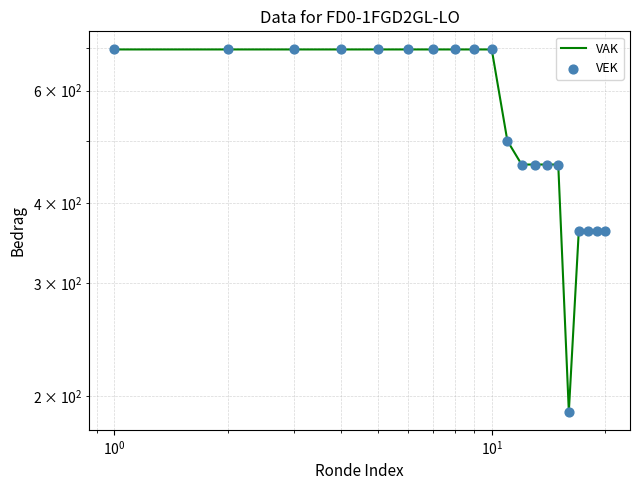

What are all the series names shown in the legend?

VAK, VEK